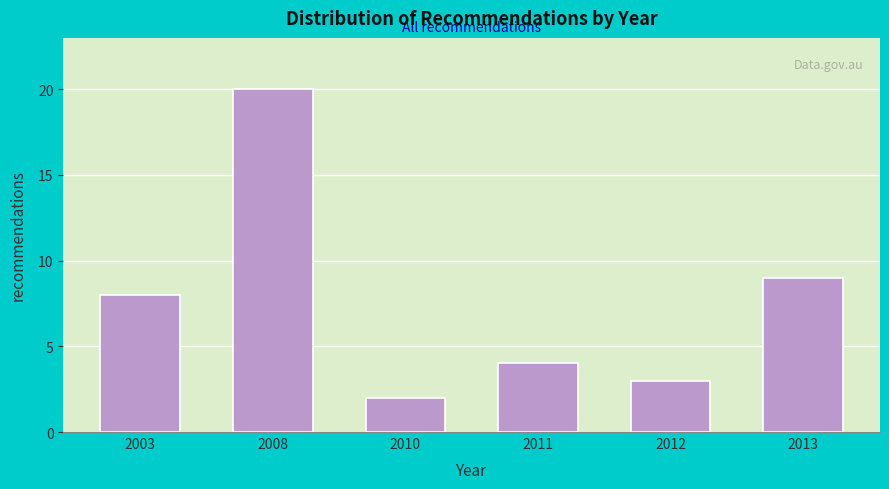

Reading right to left, list all the values displayed in this chart.

9	3	4	2	20	8